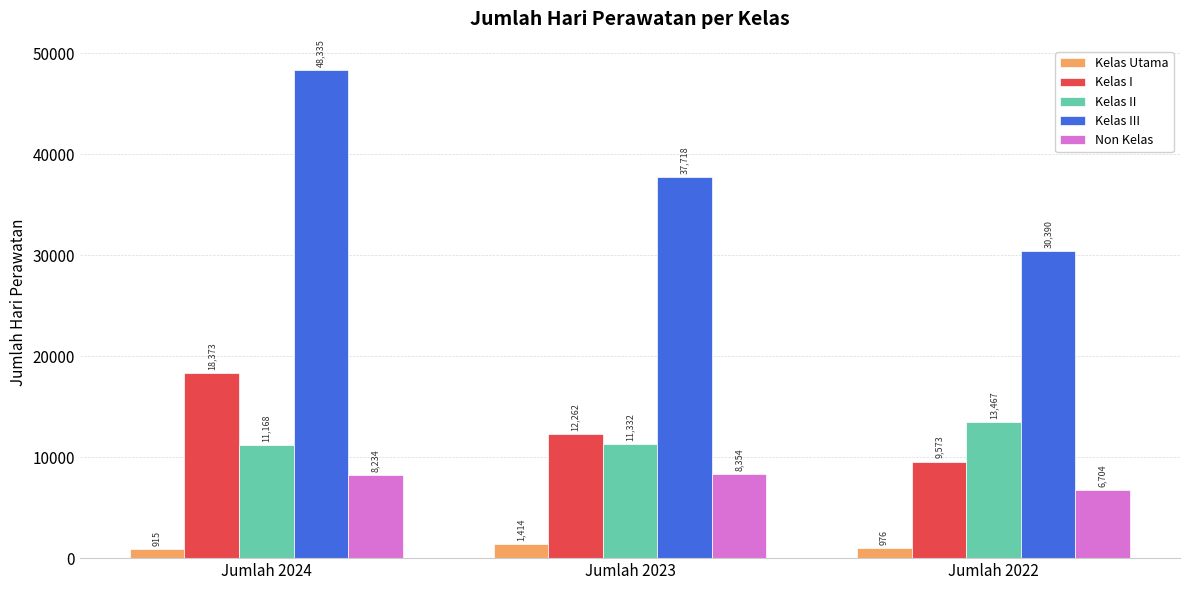

At Jumlah 2024, list the series in order from largest to smallest.

Kelas III, Kelas I, Kelas II, Non Kelas, Kelas Utama